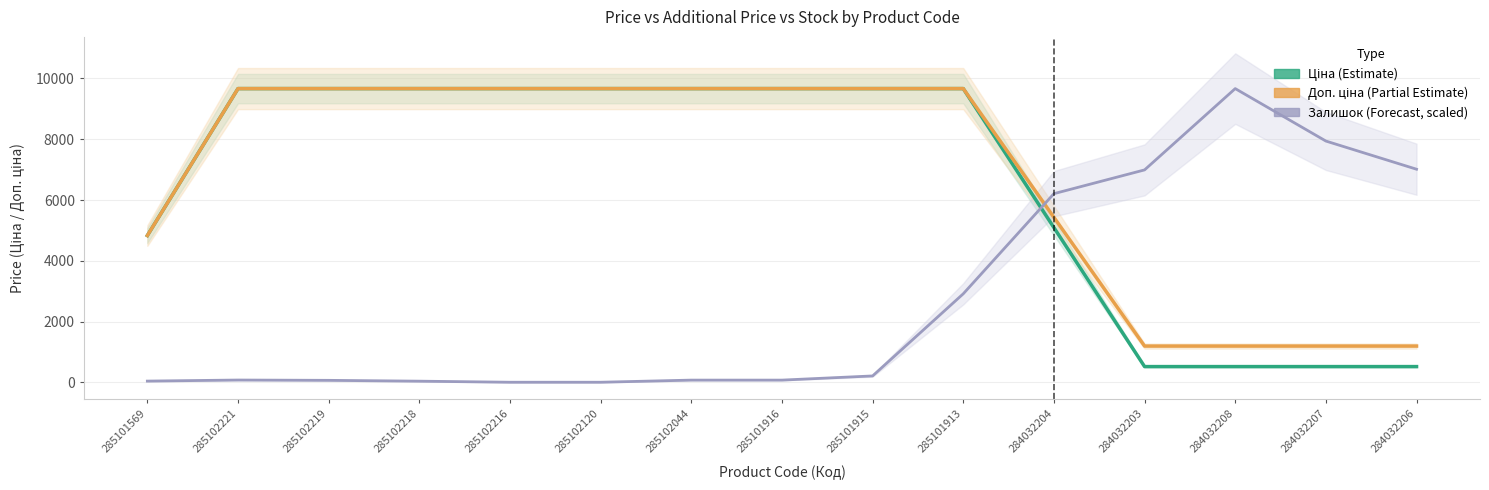

True or false: Залишок (Forecast, scaled) has more than 1 points higher than both neighbors.

True